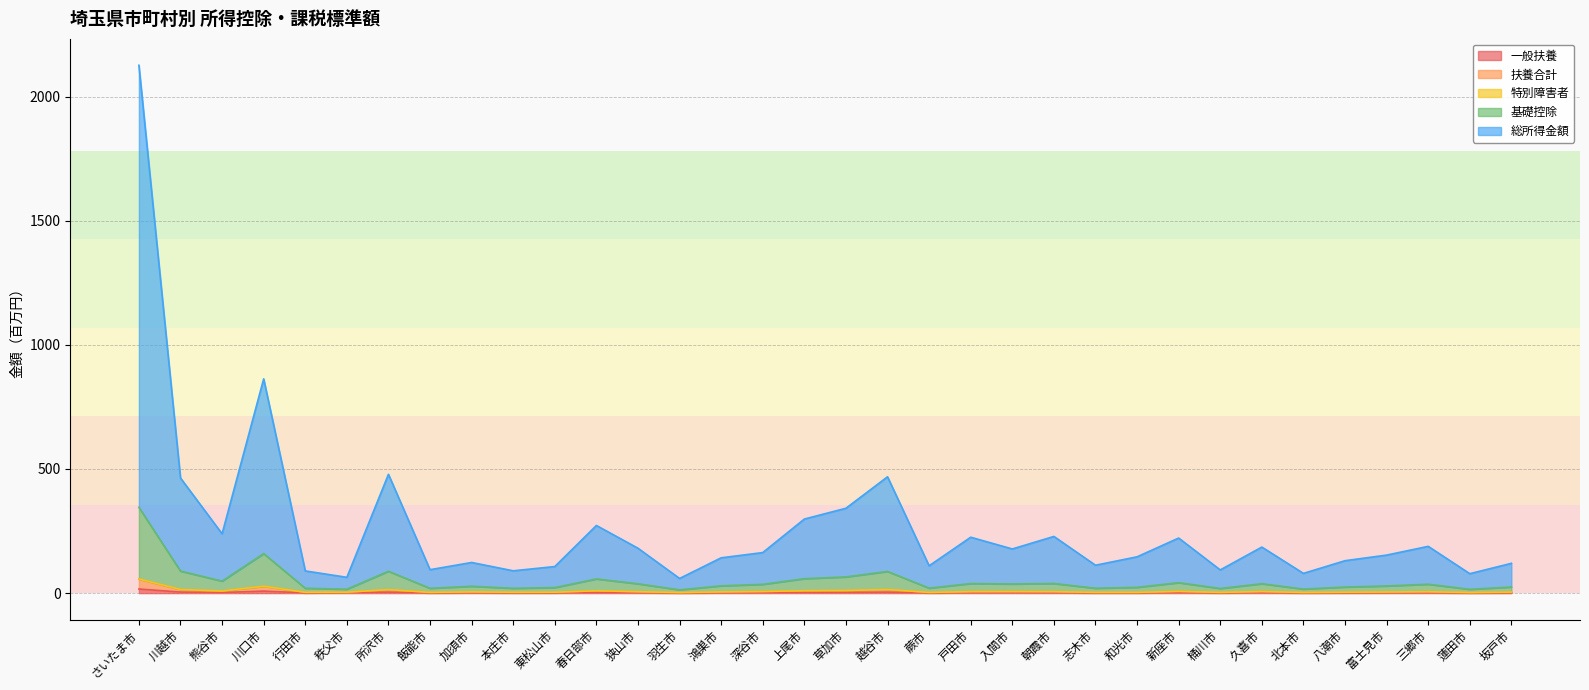

True or false: 基礎控除 and 一般扶養 intersect in this chart.

False